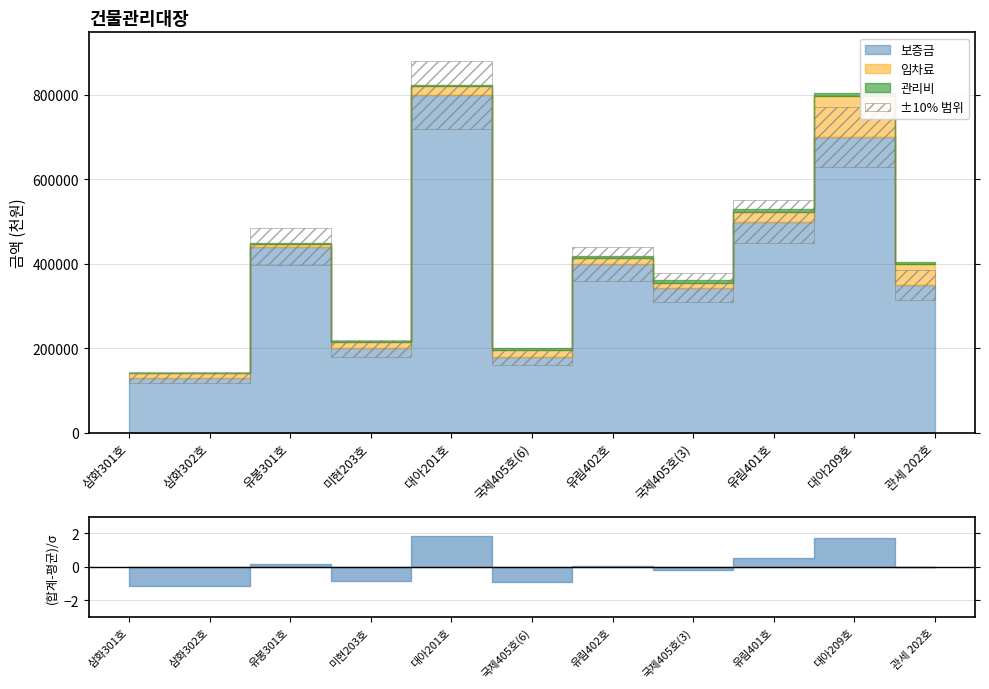

What position from the left is 국제405호(6)?

6